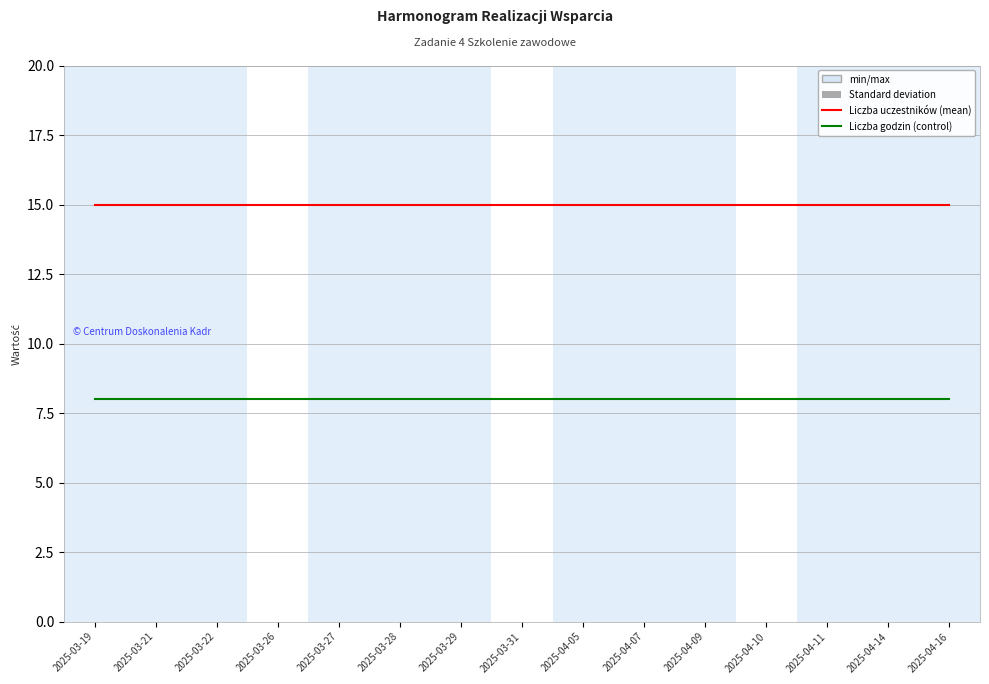

What is the total value across all series at 2025-03-26?

23